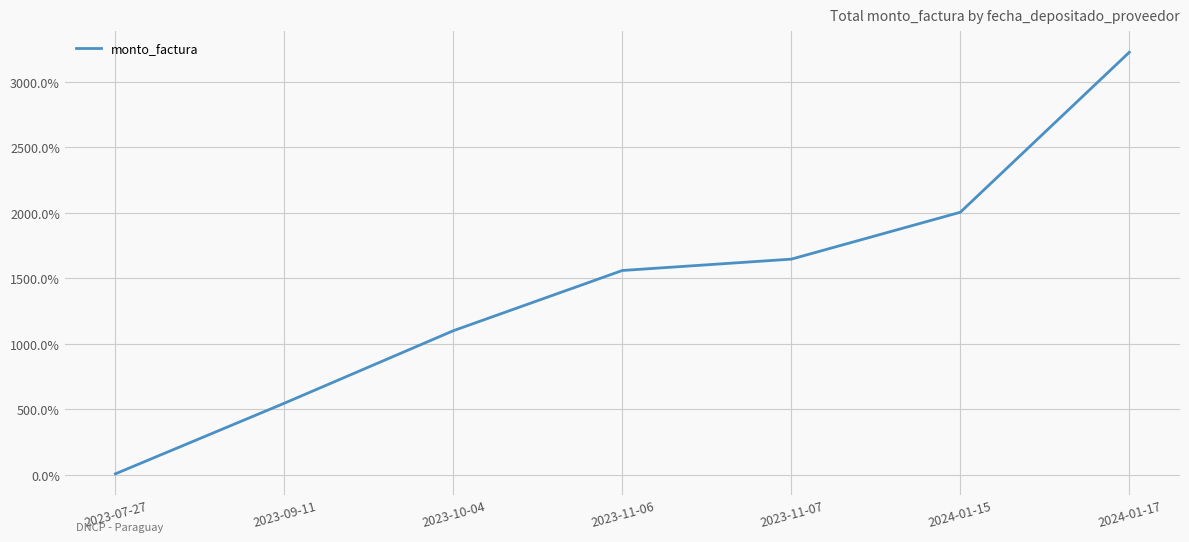

What is the ratio of the value at 2024-01-15 to the value at 2024-01-17?

0.6